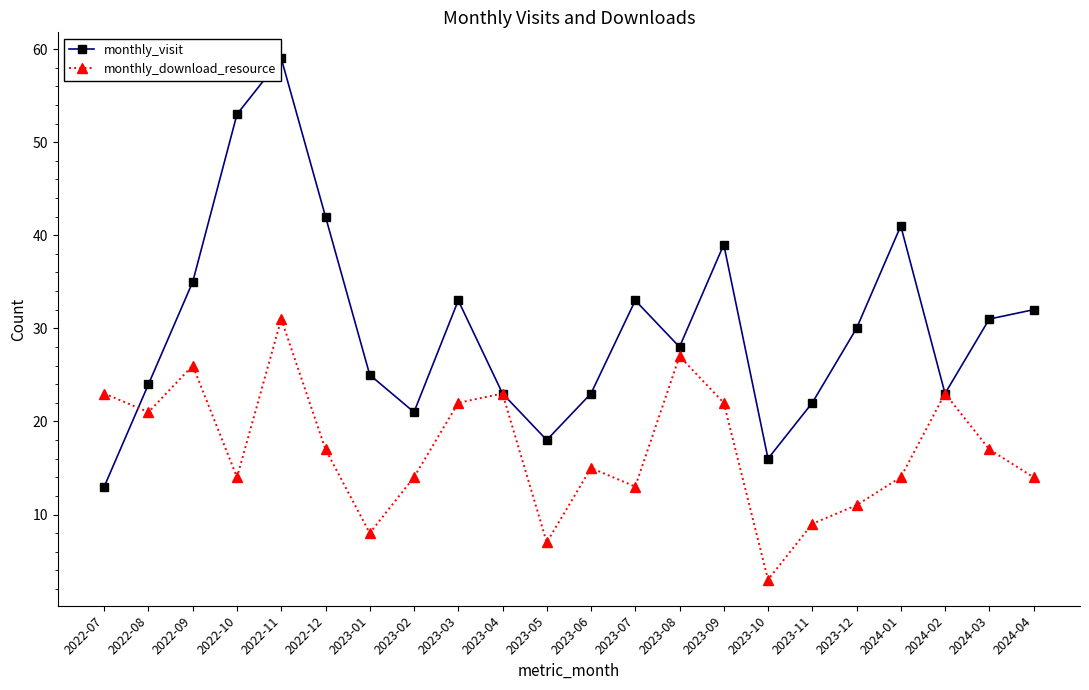

At which label is monthly_visit closest to 36?

2022-09